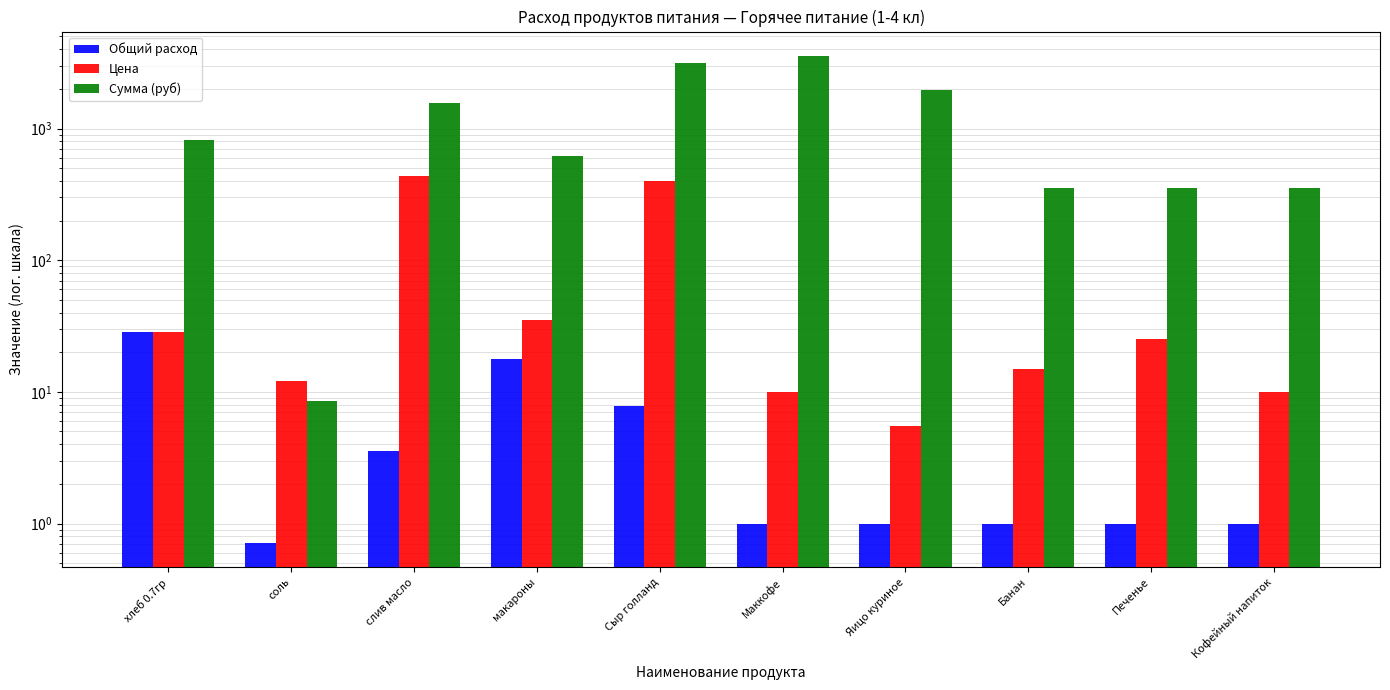

What are all the series names shown in the legend?

Общий расход, Цена, Сумма (руб)